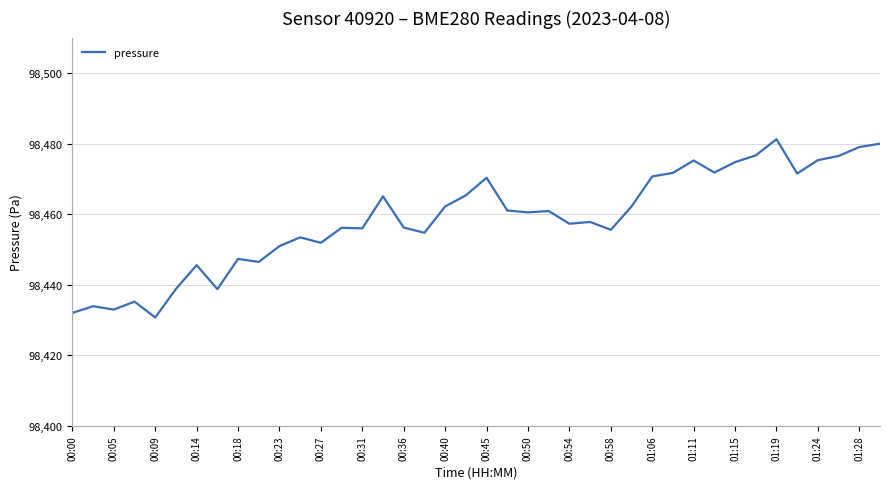

What is the difference between the maximum and minimum values?

50.5